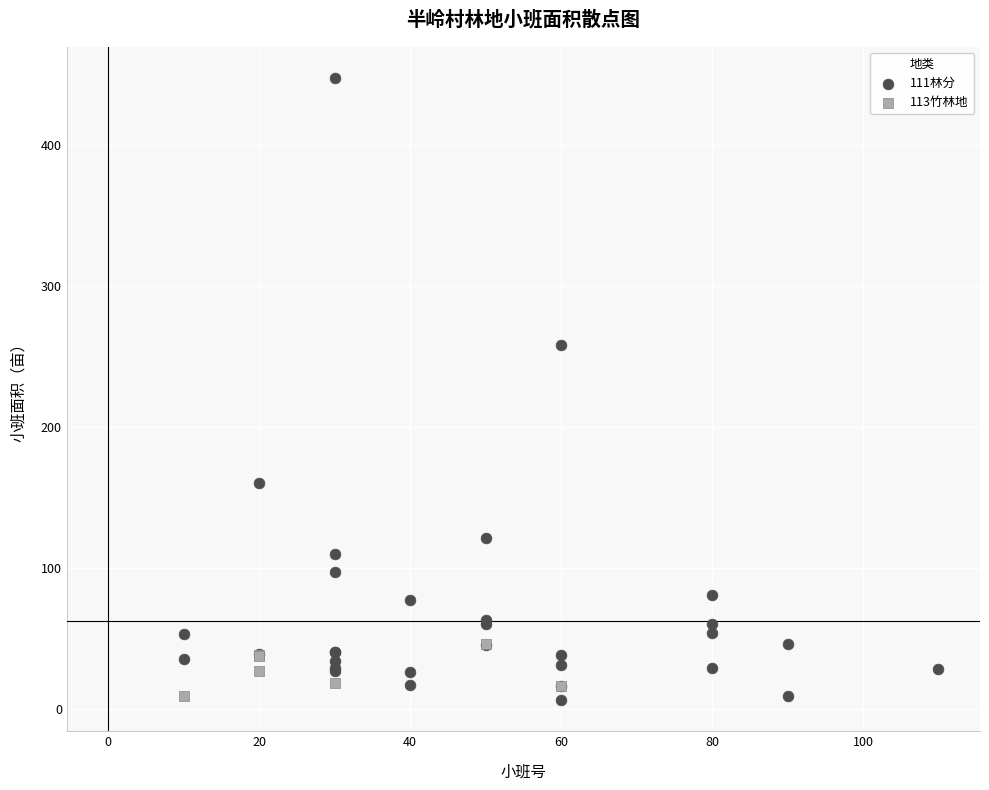

Which series contains the highest Y value?

111林分